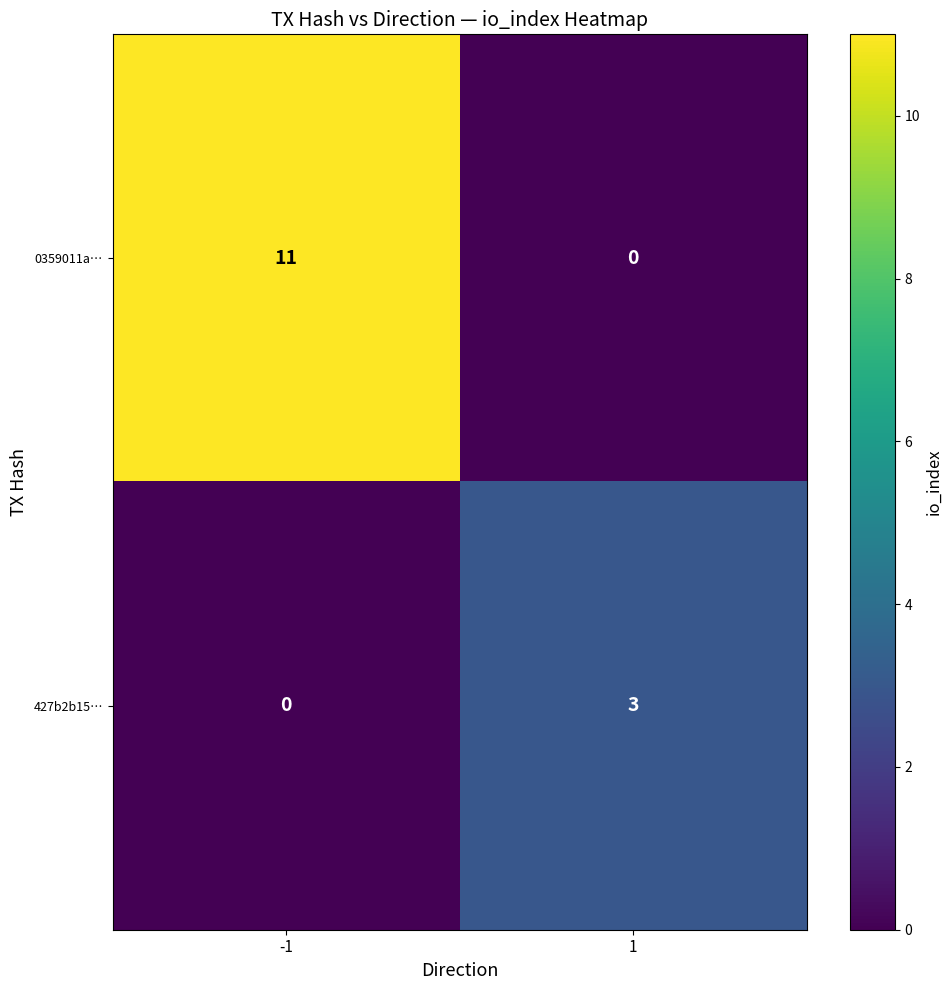

Rank the series at 1 from lowest to highest value.

0359011a…, 427b2b15…